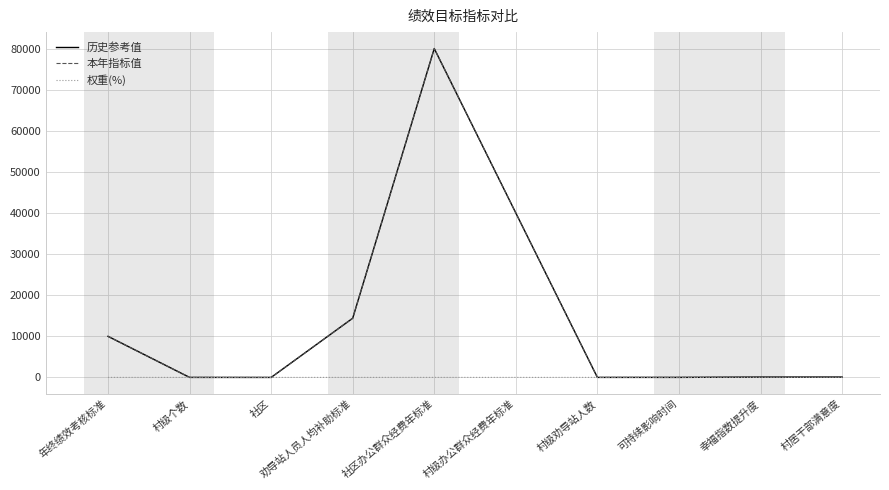

Does the chart have visible grid lines?

Yes